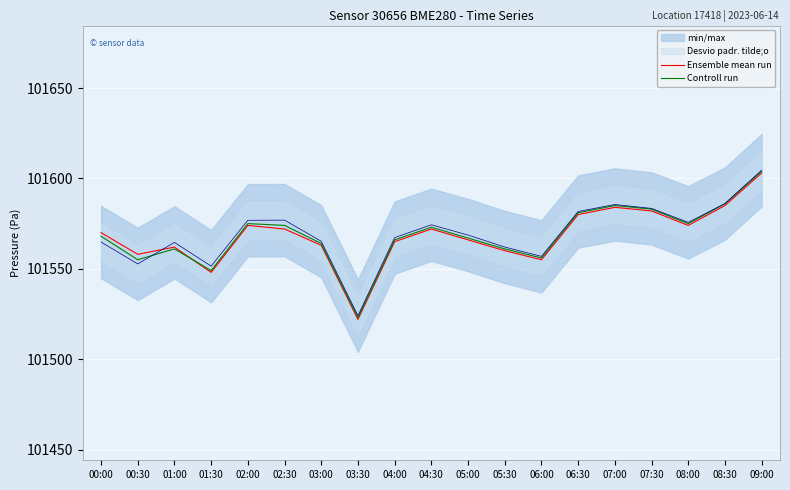

How many intersections are there between Ensemble mean run and Controll run?

1